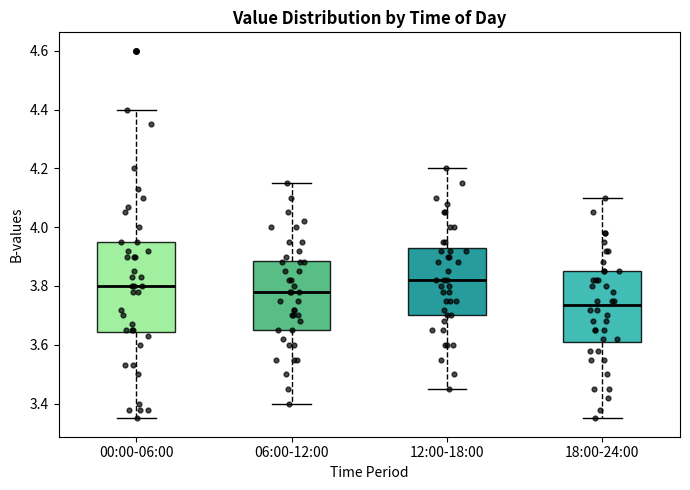

Which box has the lowest median line?

18:00-24:00